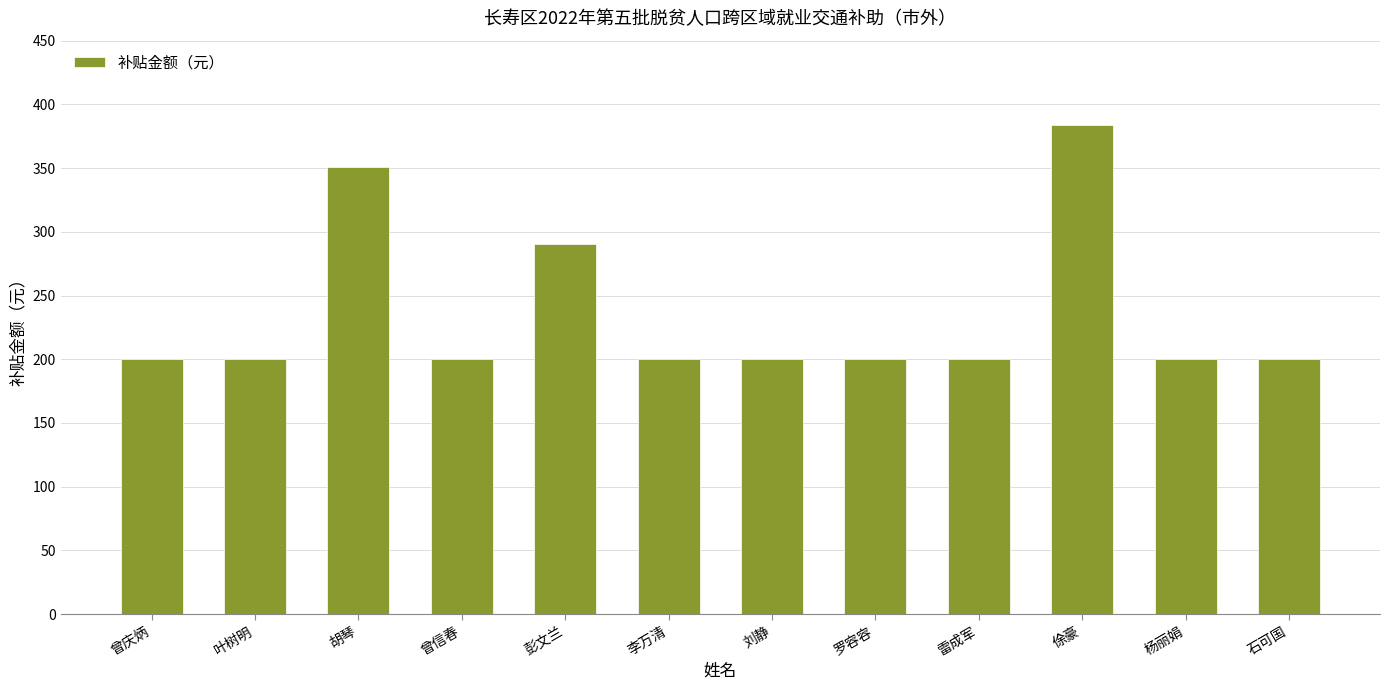

What is the difference between the maximum and minimum values?

184.0